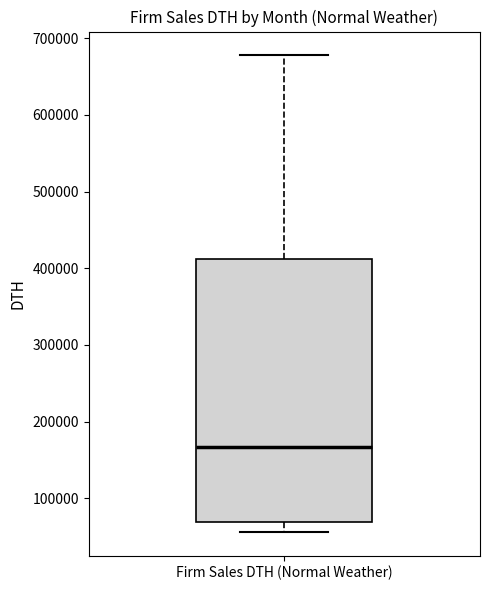

Transcribe this box plot: give where the median line is, the range the box spans, and where the two whiskers end, as read against the y-axis. The values are not printed on the chart, so give them approximately, as read against the axis.

median 170000, box 70000 to 410000, whiskers 60000 to 680000